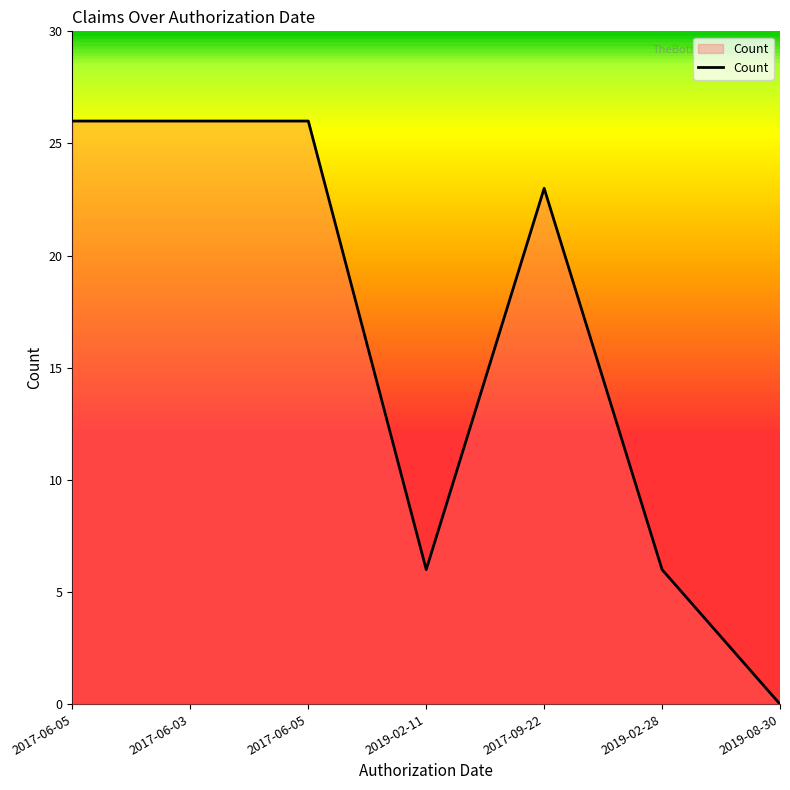

Which label corresponds to the smallest value in the chart?

2019-08-30